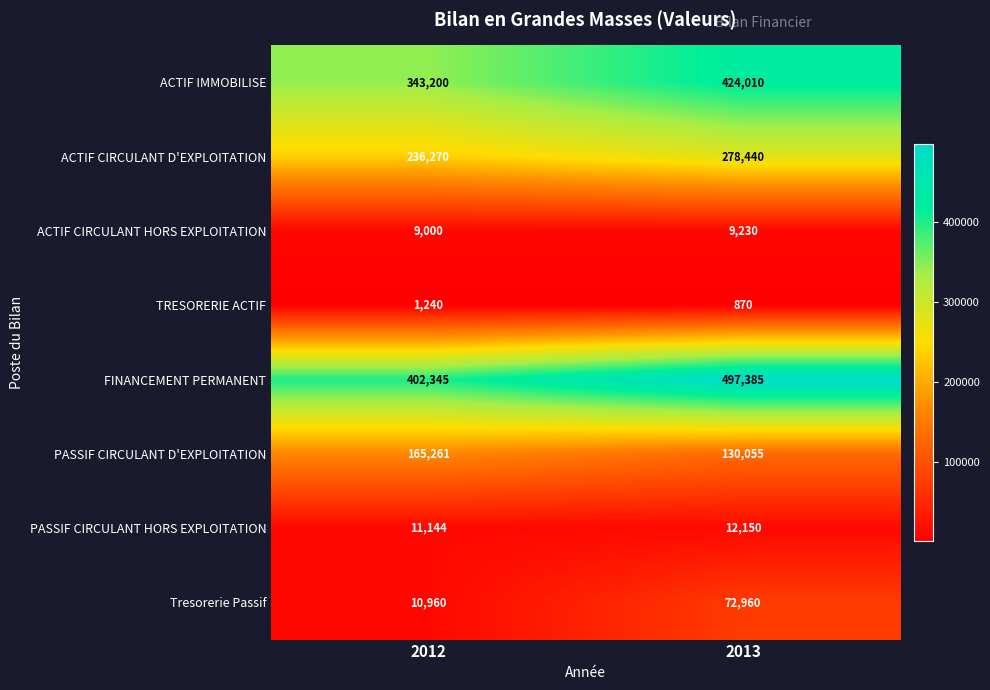

At 2013, list the series in order from largest to smallest.

FINANCEMENT PERMANENT, ACTIF IMMOBILISE, ACTIF CIRCULANT D'EXPLOITATION, PASSIF CIRCULANT D'EXPLOITATION, Tresorerie Passif, PASSIF CIRCULANT HORS EXPLOITATION, ACTIF CIRCULANT HORS EXPLOITATION, TRESORERIE ACTIF